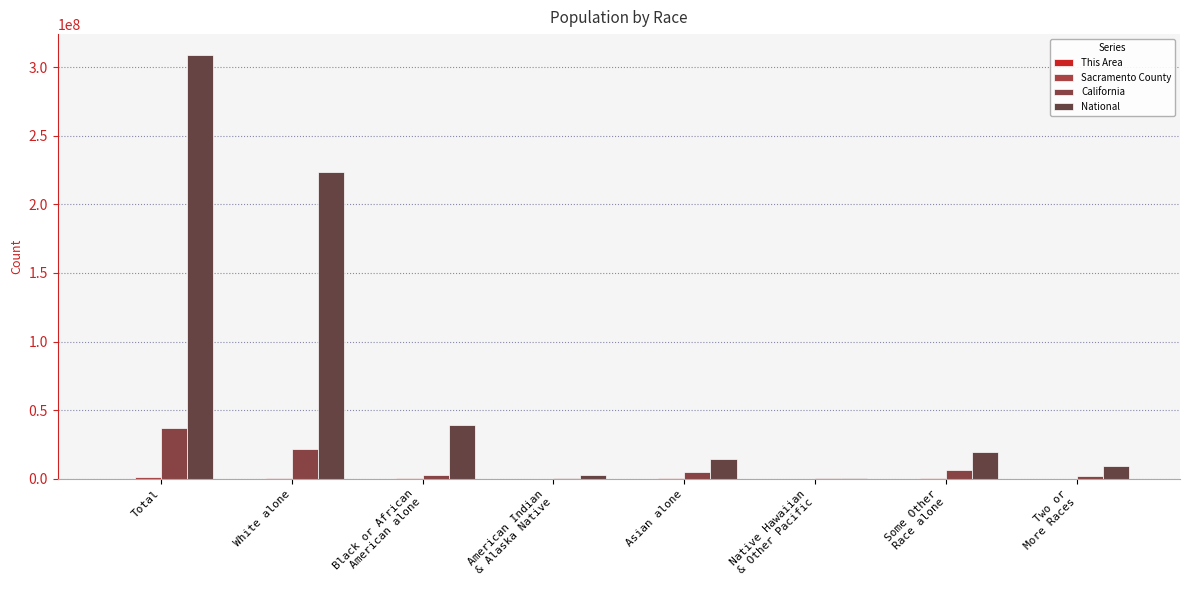

How many groups of bars are there?

8